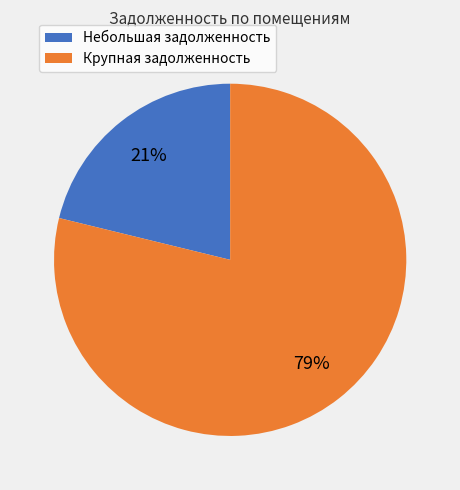

Is there a majority slice in this chart?

Yes